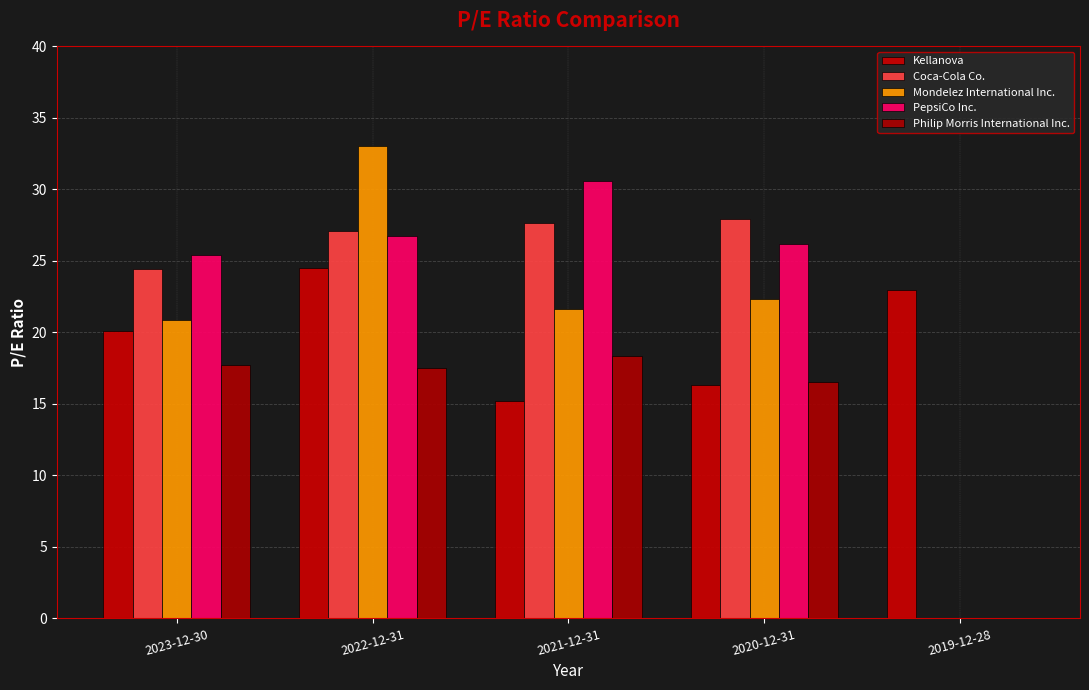

How many groups of bars are there?

5